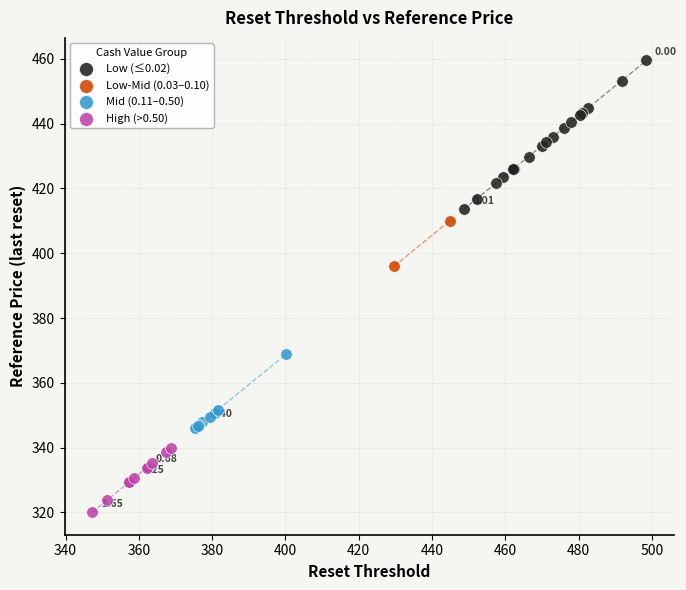

Which series contains the highest Y value?

Low (≤0.02)